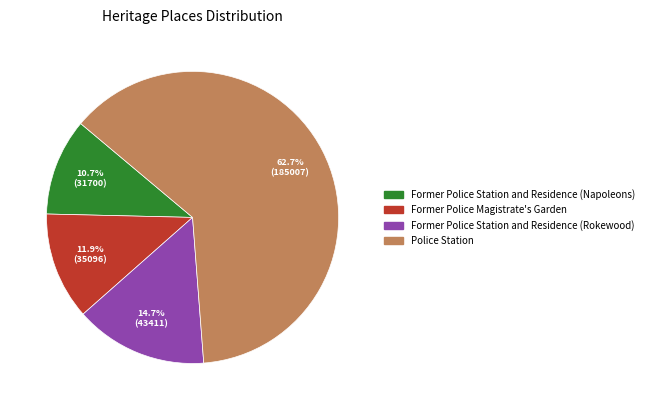

To the nearest percent, what is the difference between the largest and smallest slice percentages?

52%